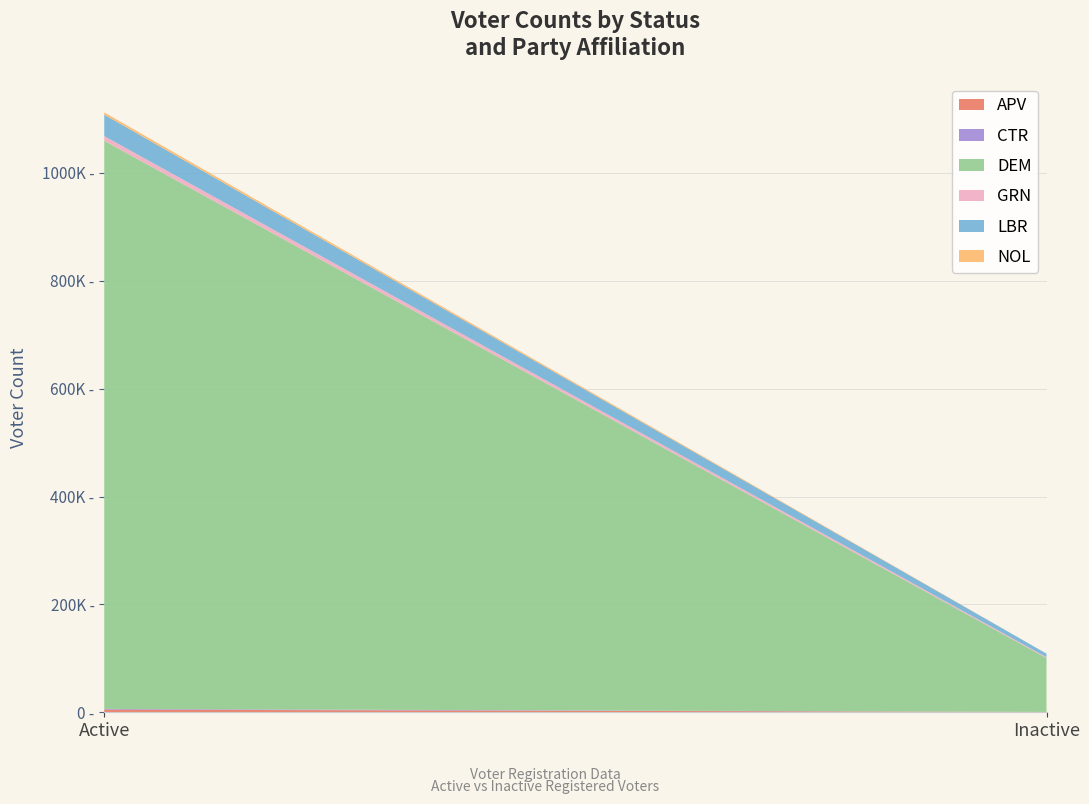

Reading left to right, what are all the values shown in this chart?

APV: Active=4888	Inactive=618
CTR: Active=1309	Inactive=47
DEM: Active=1053441	Inactive=99920
GRN: Active=8688	Inactive=1592
LBR: Active=39823	Inactive=6510
NOL: Active=4160	Inactive=49